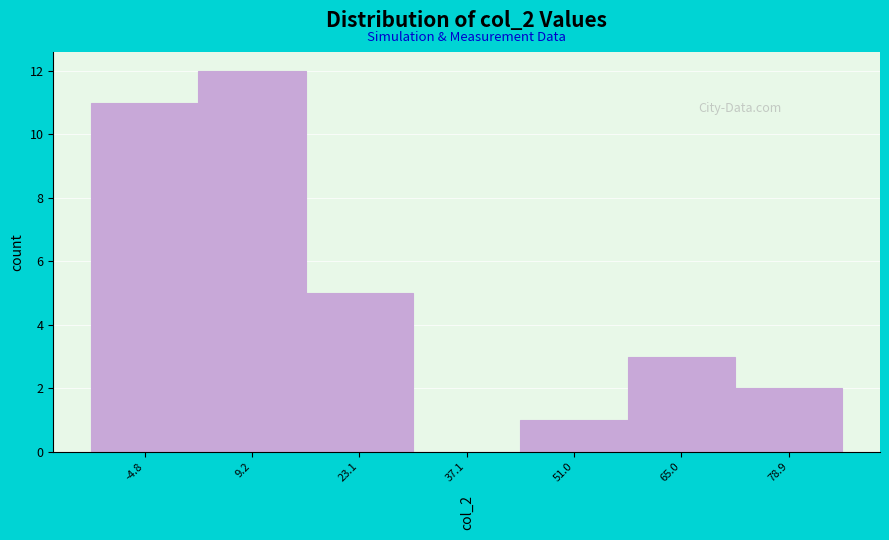

Reading left to right, list every bar in this chart as the range it spans on the x-axis followed by its height. Neither the bar edges nor the heights are printed on the chart, so give them approximately, as read against the axes.

-12 to 2: 11
2 to 16: 12
16 to 30: 5
30 to 44: 0
44 to 58: 1
58 to 72: 3
72 to 86: 2